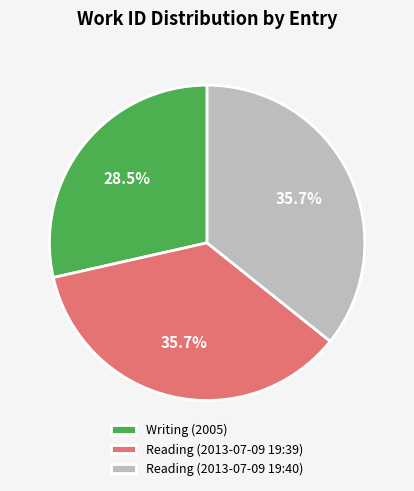

True or false: Reading (2013-07-09 19:39) accounts for 36% of the total.

True